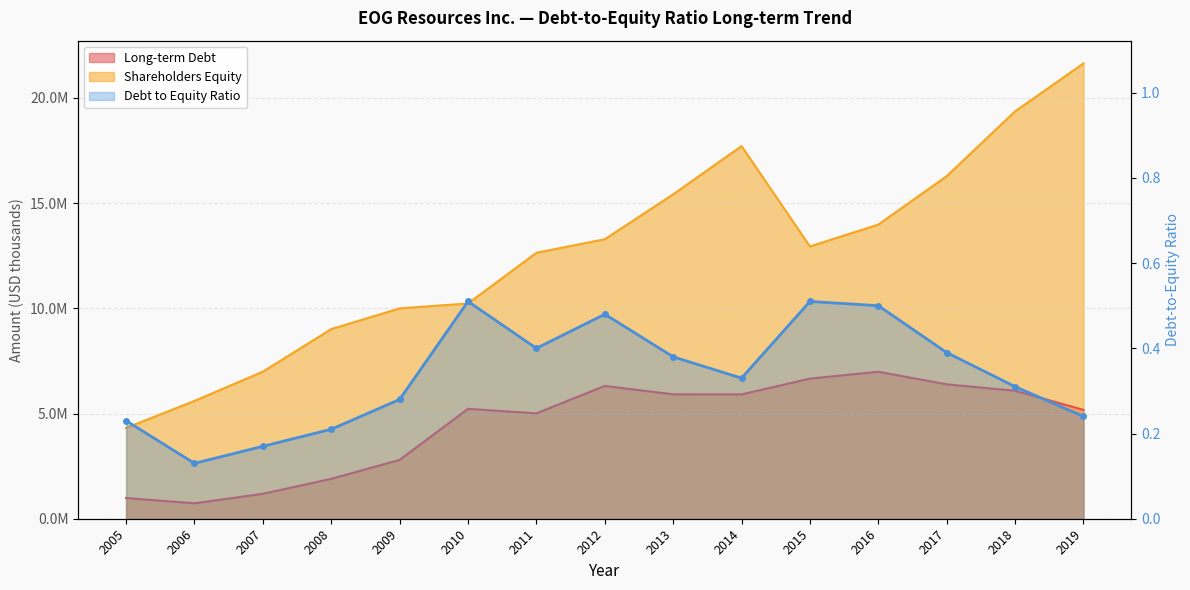

At which category is the sum across all series the highest?

2019